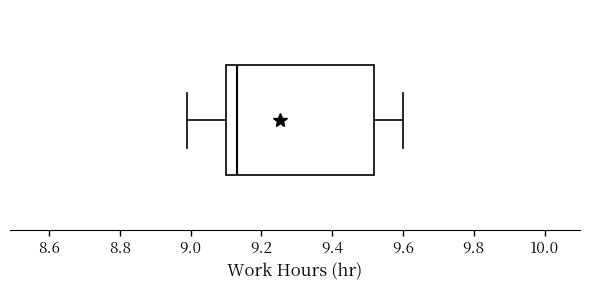

Where does the left whisker of the box end on the x-axis? The values are not printed on the chart, so give them approximately, as read against the axis.

9.00